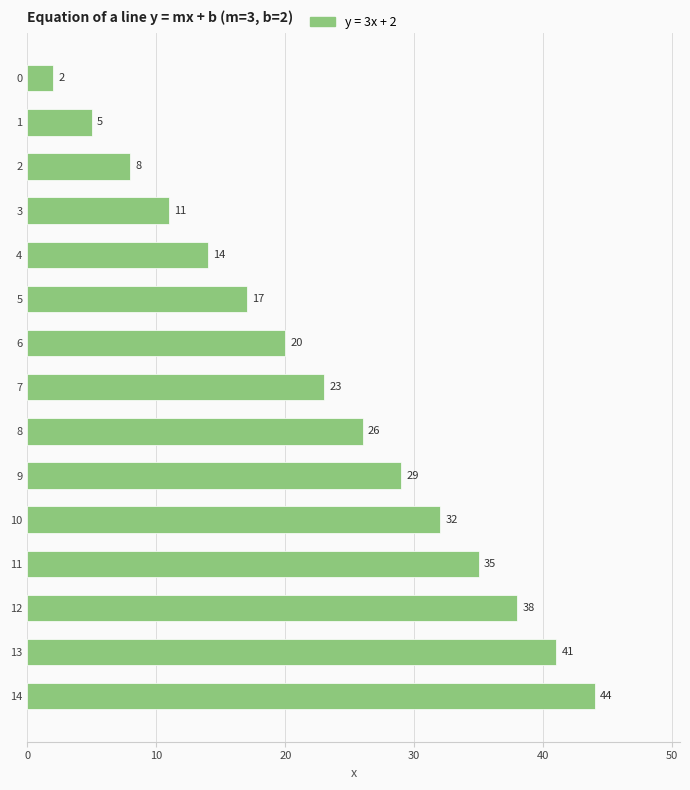

How many bars are there in total?

15